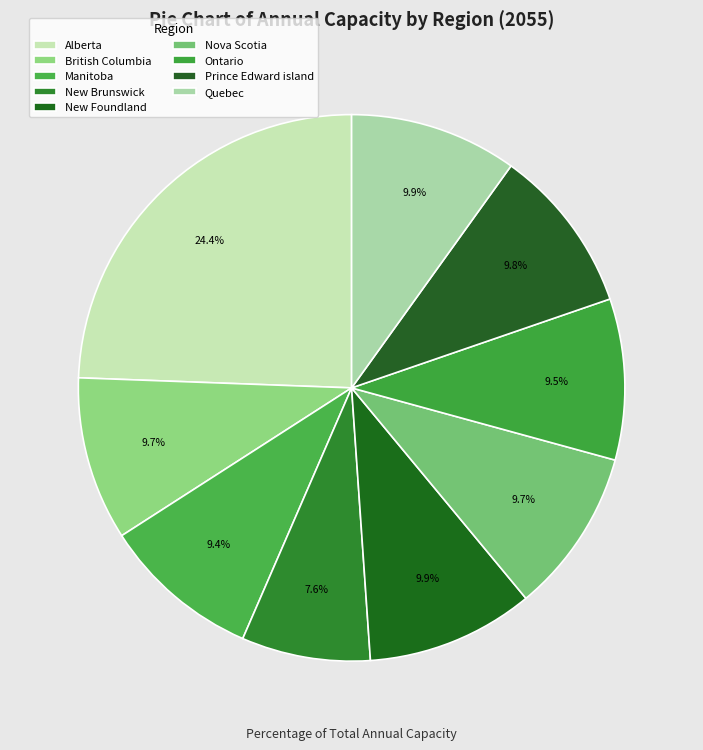

How many slices are in this pie chart?

9